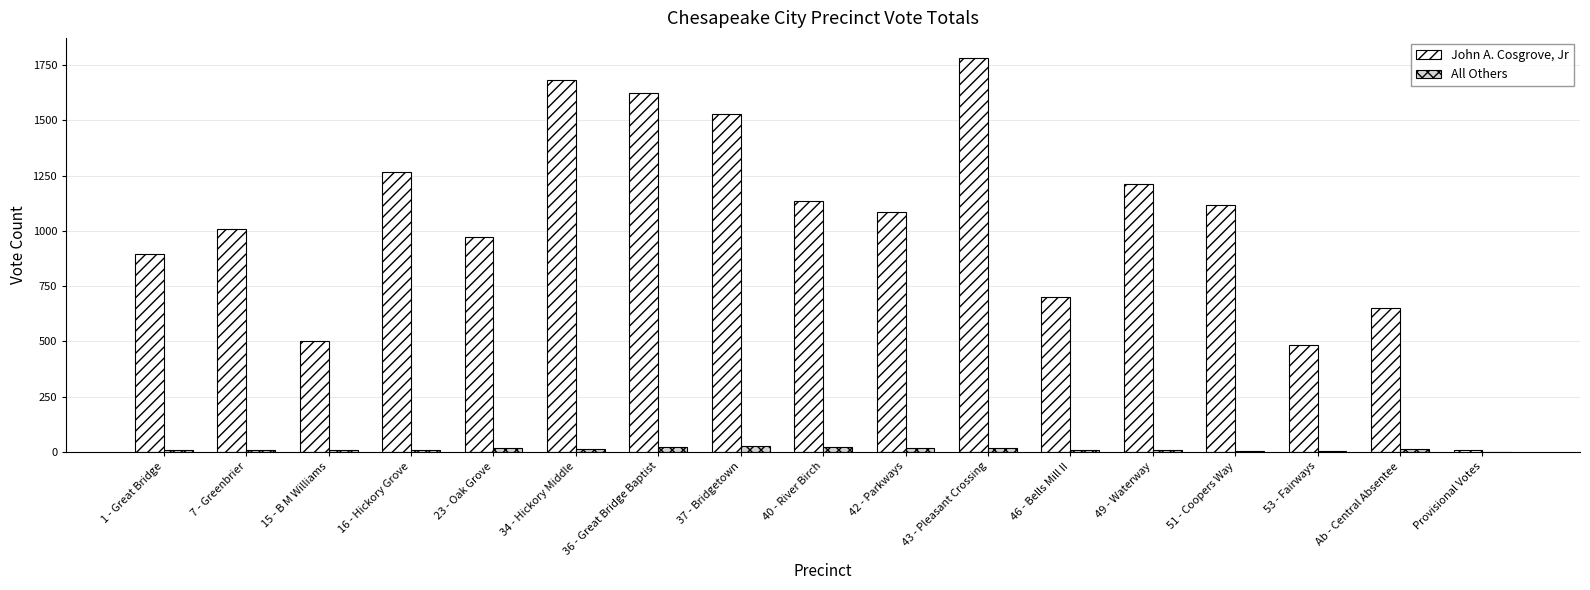

Which label corresponds to the largest value in the chart?

43 - Pleasant Crossing